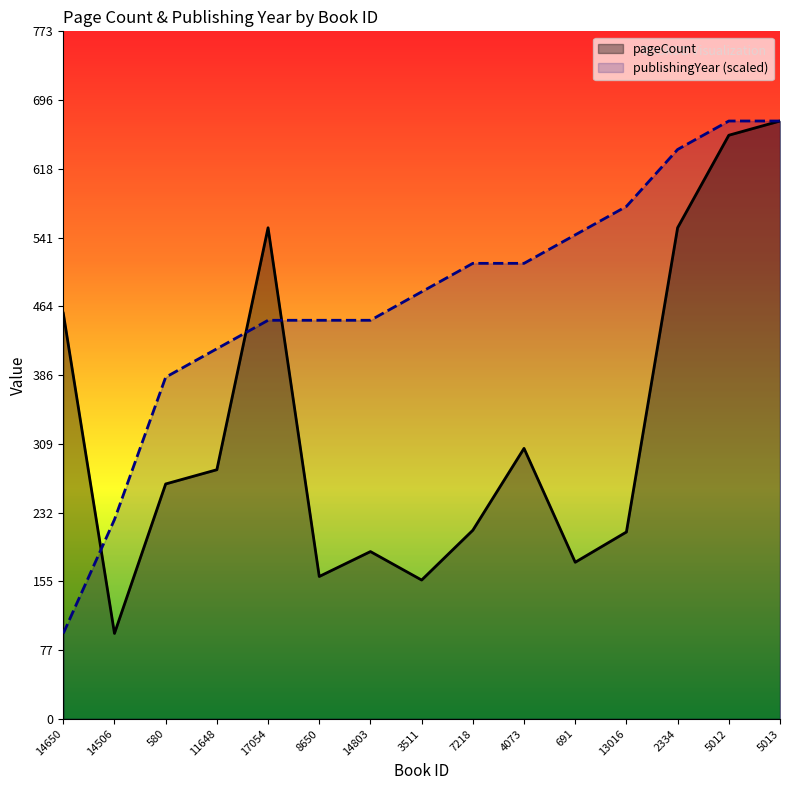

What is the sum of all pageCount line values?

4934